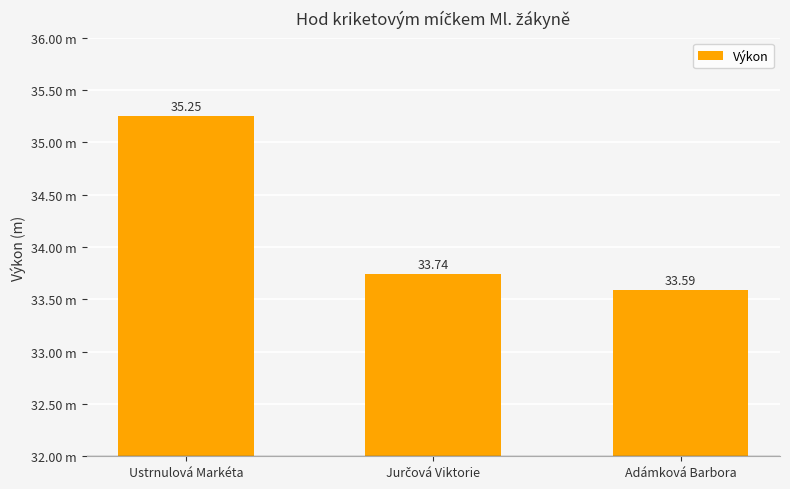

What is the average value?

34.2